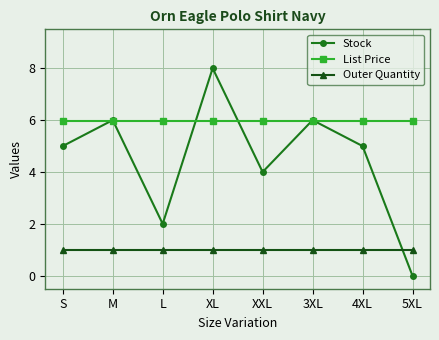

How many times do Stock and Outer Quantity cross each other?

1